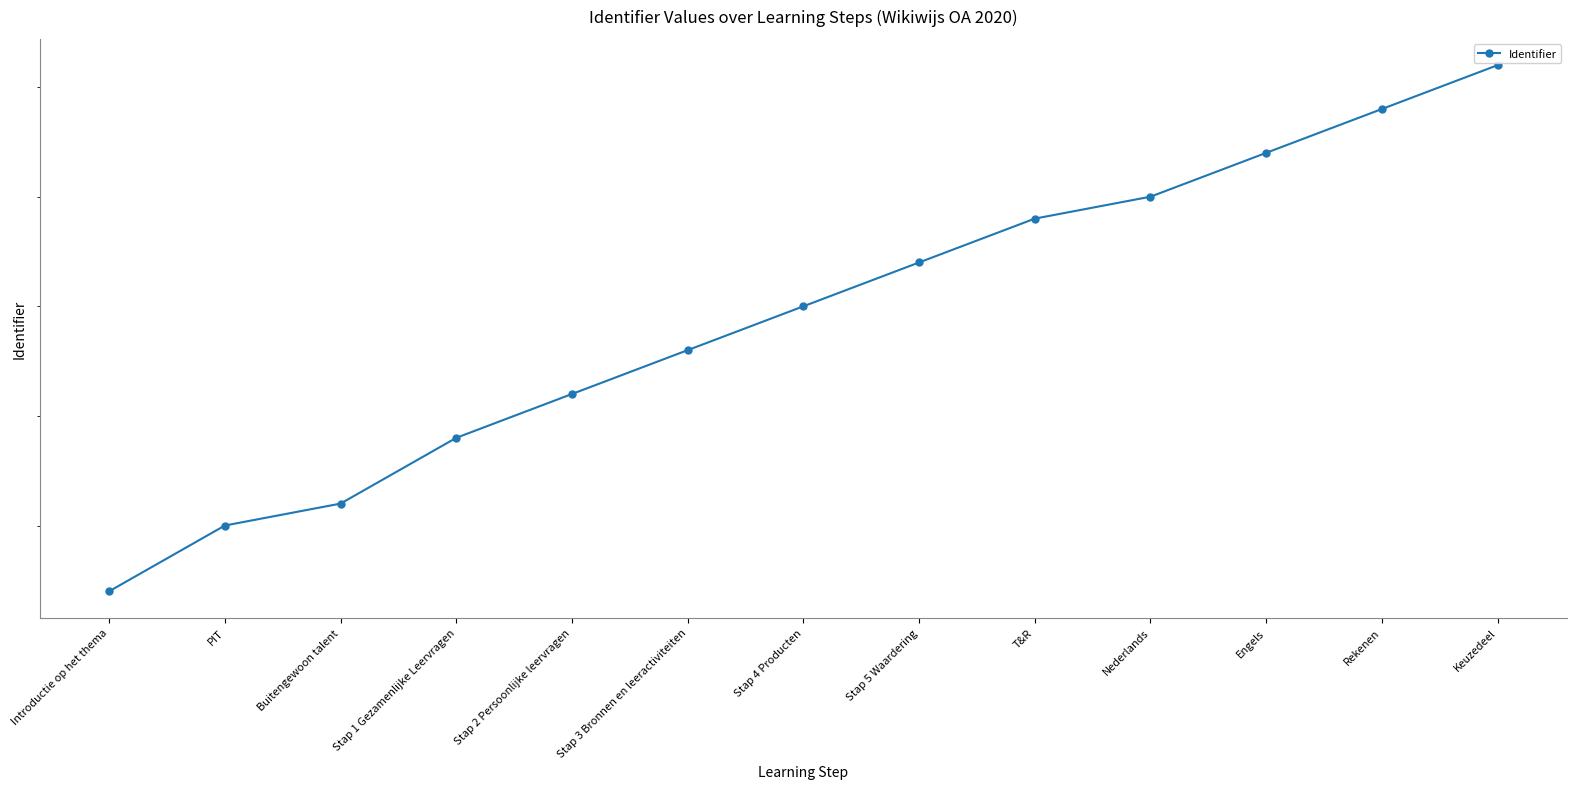

Count the number of data series in this chart.

1